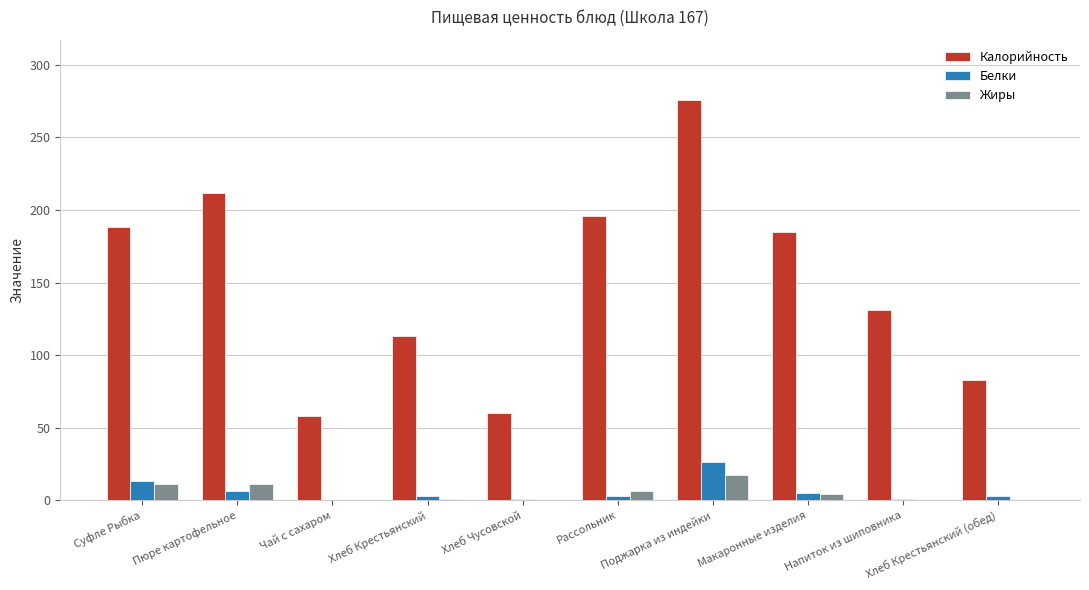

Is it true that Калорийность equals 120 at Хлеб Крестьянский (обед)?

False